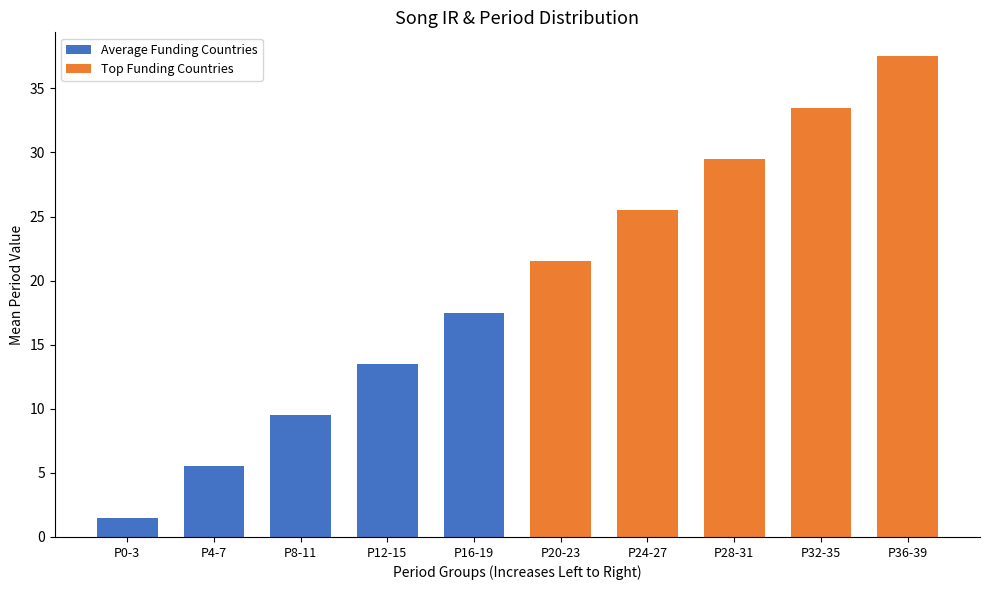

The Average Funding Countries series shows 9.5 at P8-11. True or false?

True